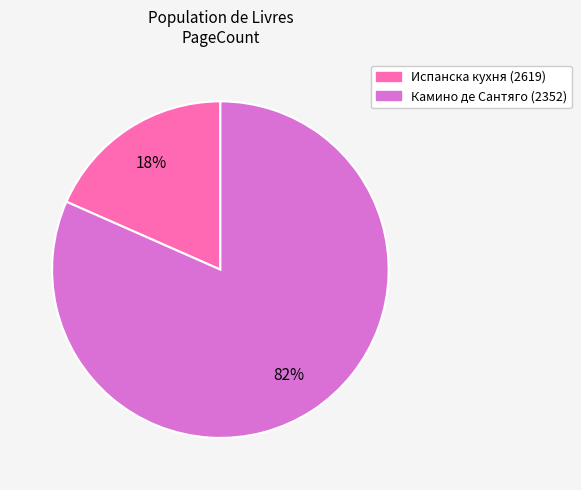

To the nearest percent, what is the average slice percentage?

50%